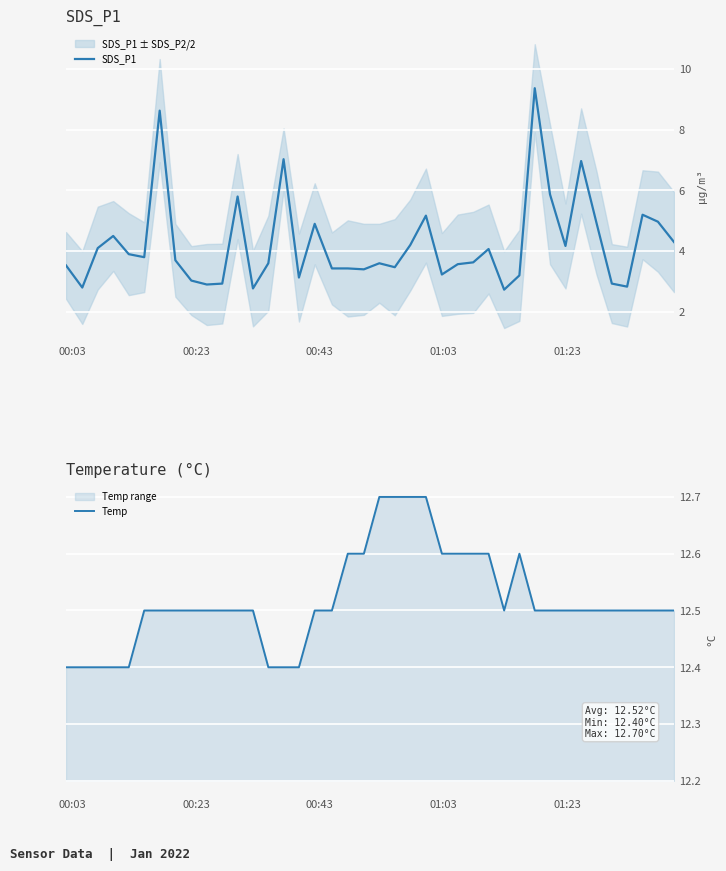

What is the value of the SDS_P1 point at the 7th from the left?

8.6